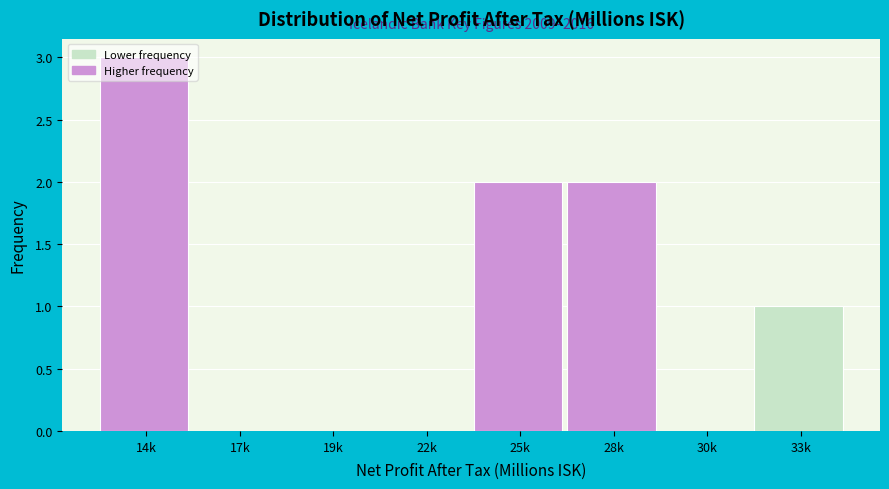

The value at 17k is 0. True or false?

True